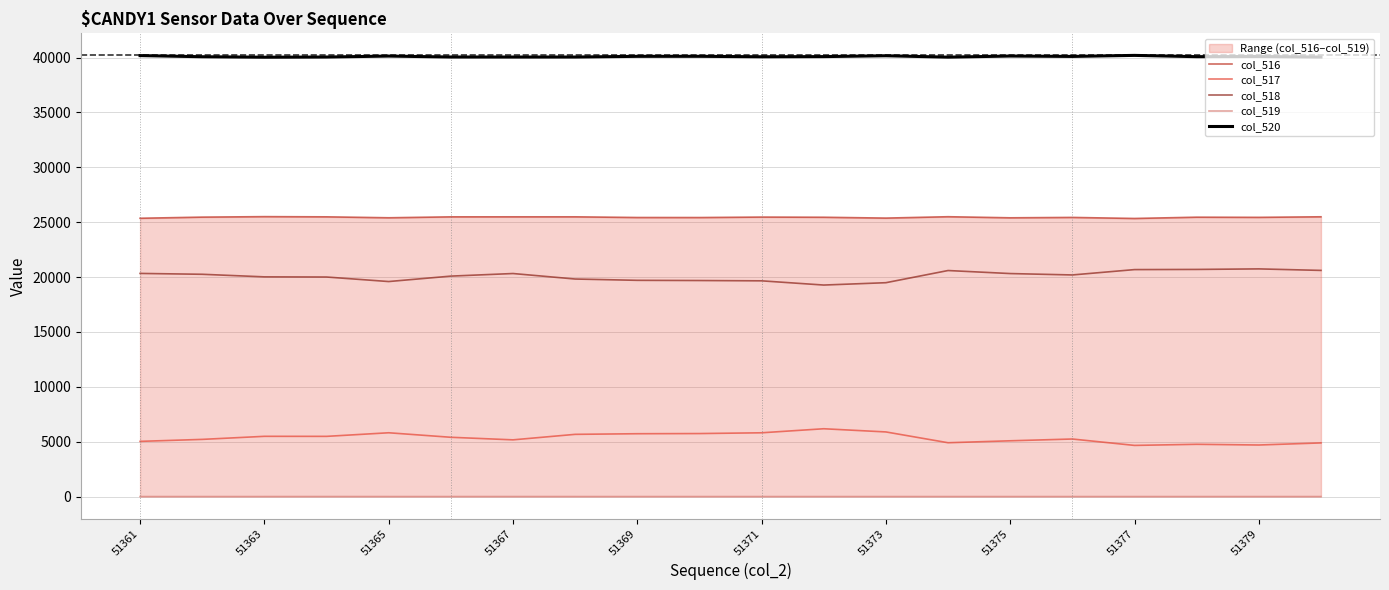

True or false: col_520 and col_517 intersect in this chart.

False